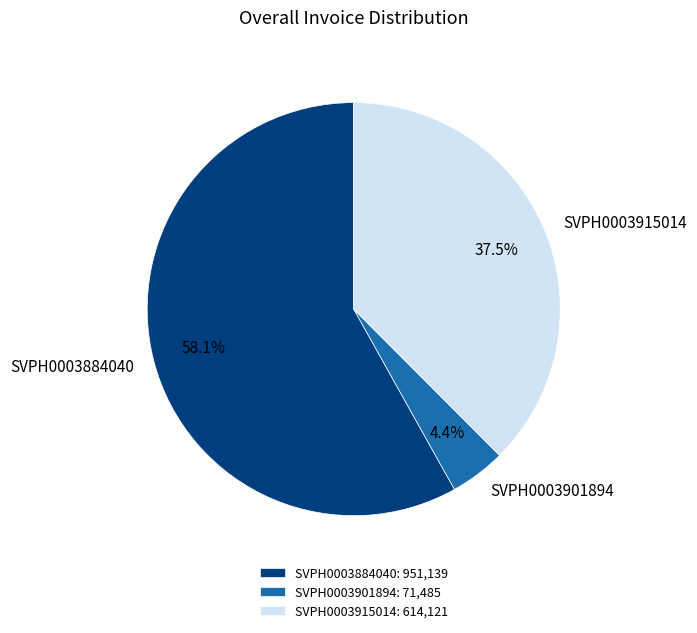

Which has a higher value, SVPH0003884040 or SVPH0003915014?

SVPH0003884040